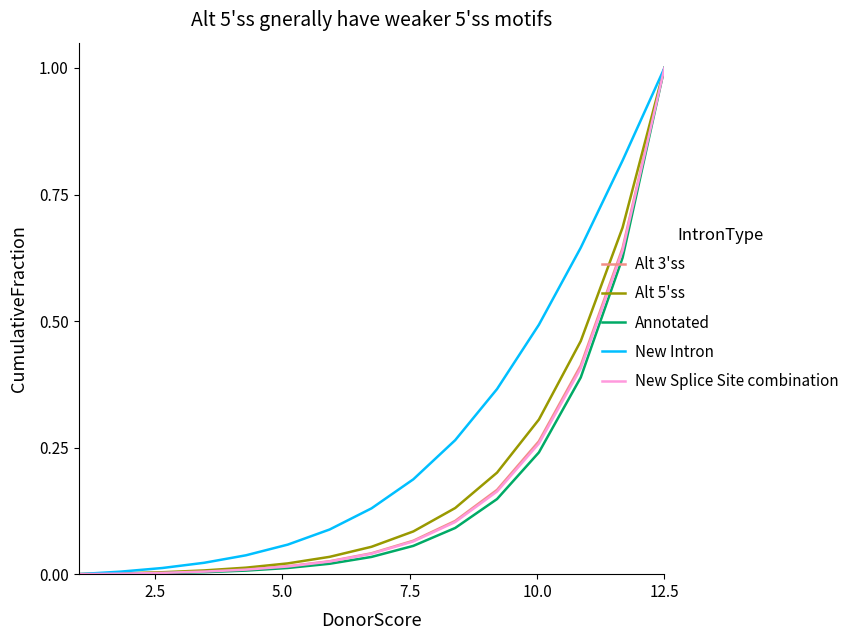

How many distinct data groups are displayed?

5